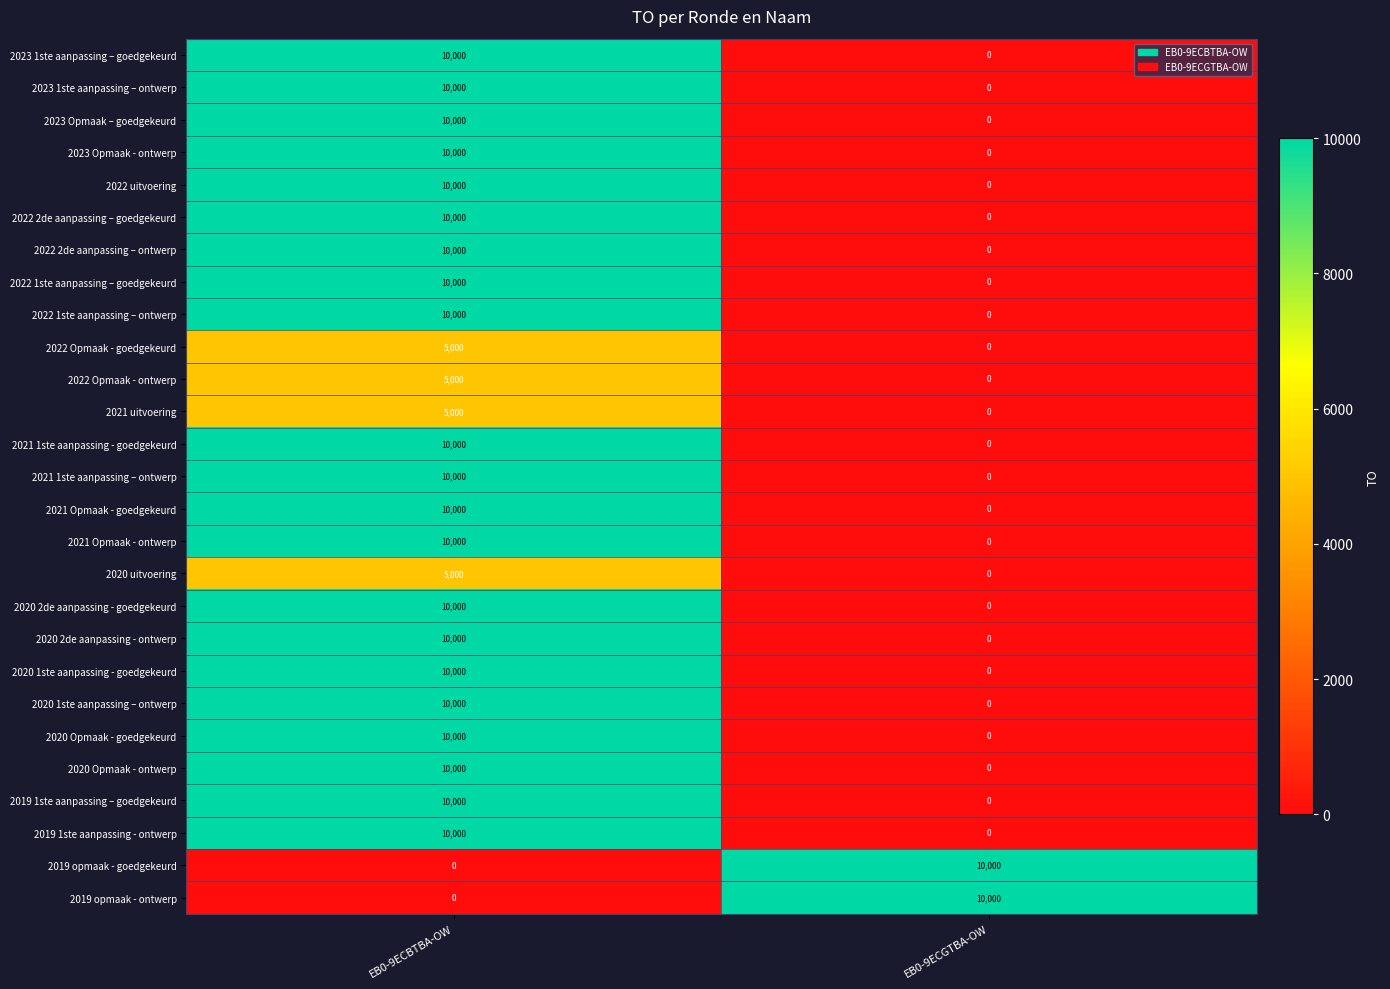

What is the average value of the 2021 1ste aanpassing – ontwerp series?

5000